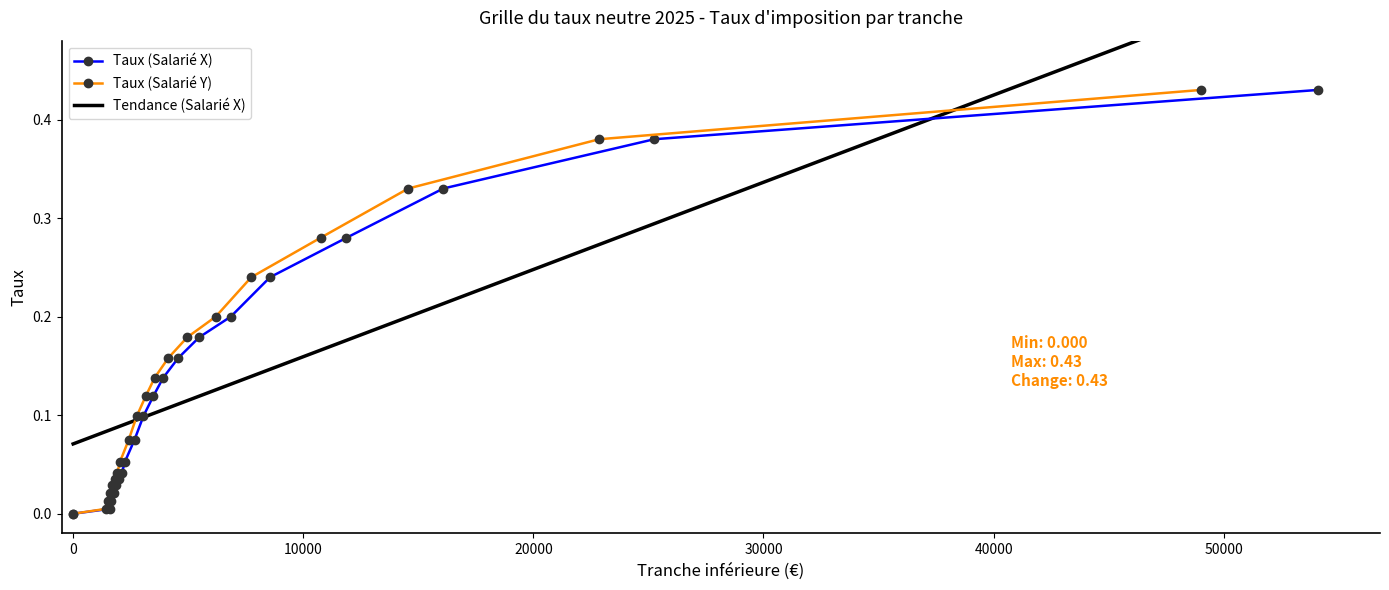

Reading left to right, what are all the values shown in this chart?

Taux (Salarié X): 0.0	0.0	0.0	0.0	0.0	0.0	0.0	0.1	0.1	0.1	0.1	0.1	0.2	0.2	0.2	0.2	0.3	0.3	0.4	0.4
Taux (Salarié Y): 0.0	0.0	0.0	0.0	0.0	0.0	0.0	0.1	0.1	0.1	0.1	0.1	0.2	0.2	0.2	0.2	0.3	0.3	0.4	0.4